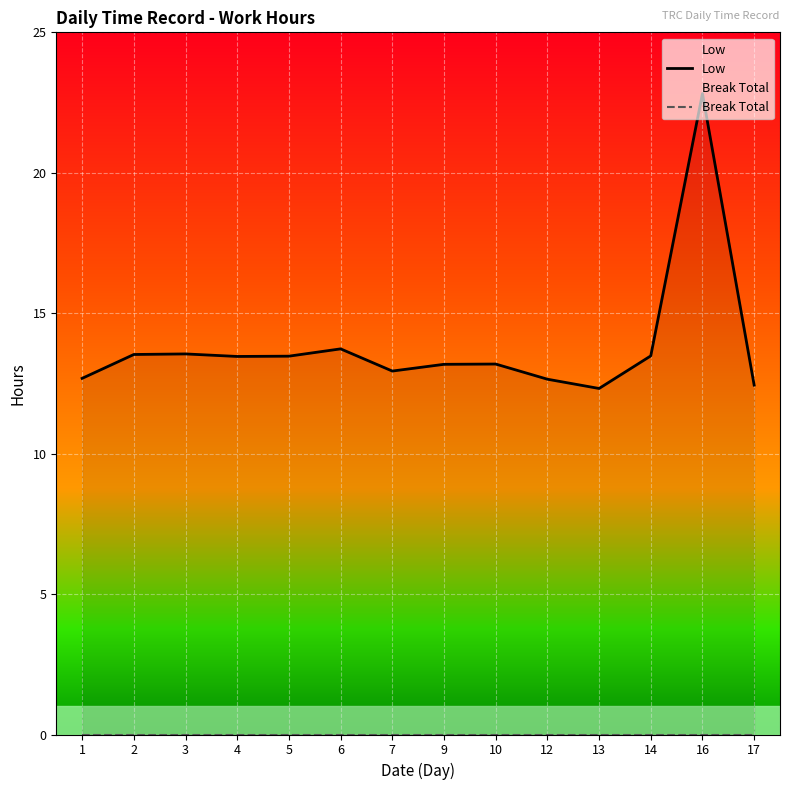

What is the difference between the highest and lowest values at 6?

13.7